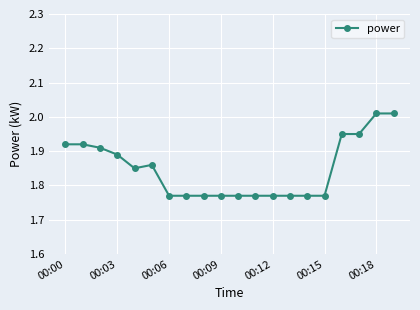

True or false: the data has more than 0 interior local peaks.

True